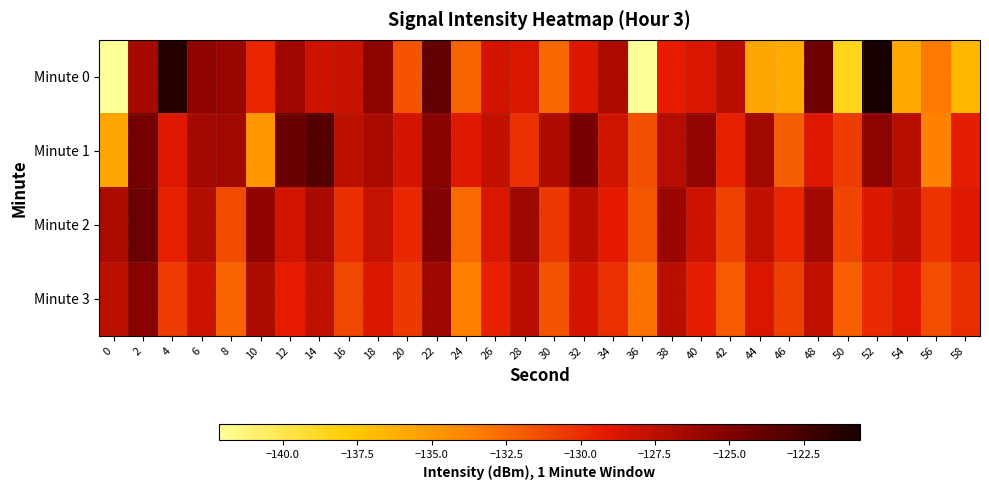

At which category is the sum across all series the highest?

22